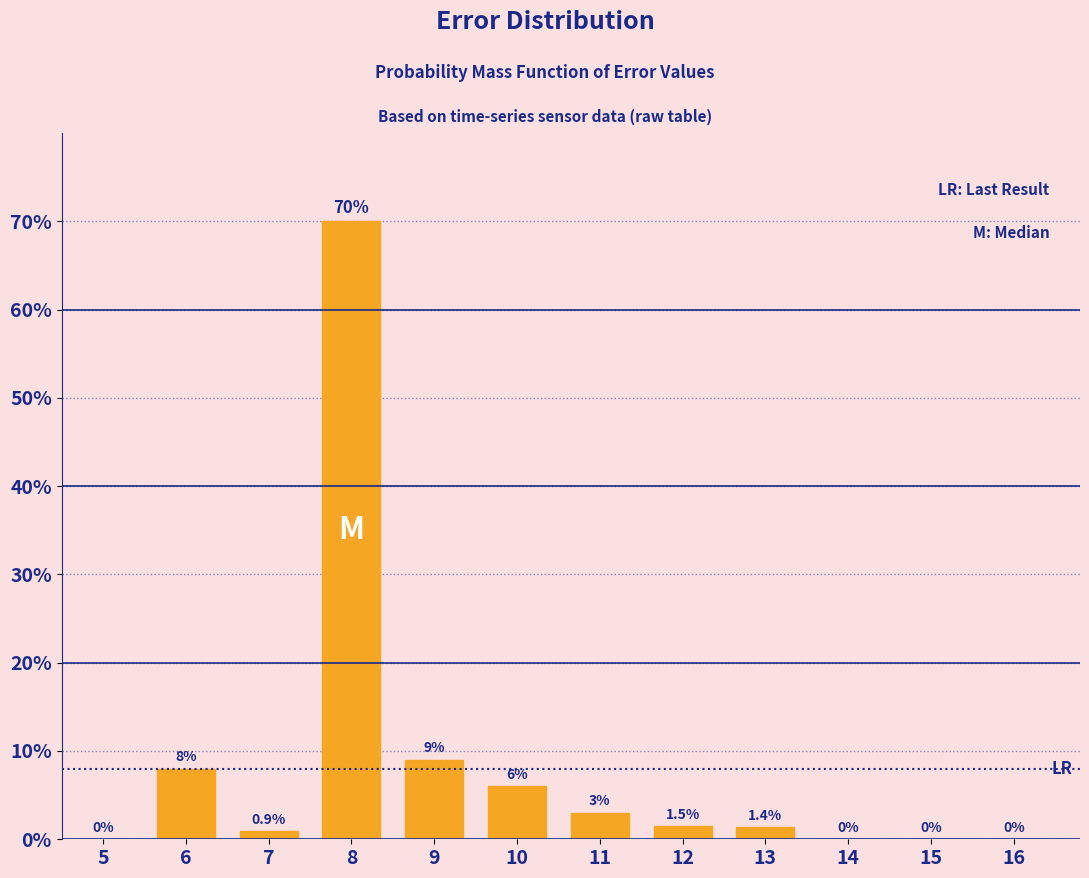

Reading left to right, what are all the values shown in this chart?

5=0.0	6=8.0	7=0.9	8=70.0	9=9.0	10=6.0	11=3.0	12=1.5	13=1.4	14=0.0	15=0.0	16=0.0